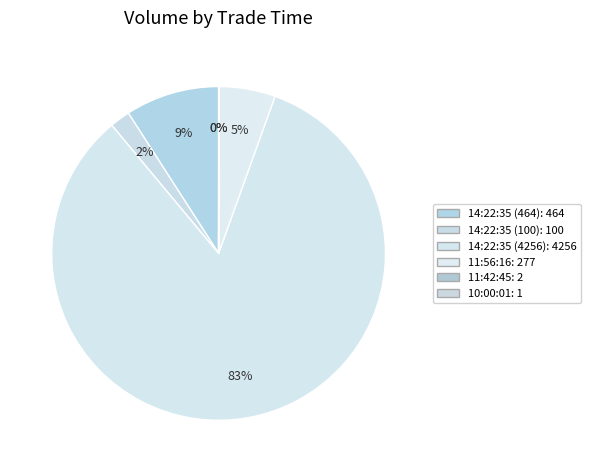

What percentage is NOT represented by 11:56:16?

94.6%